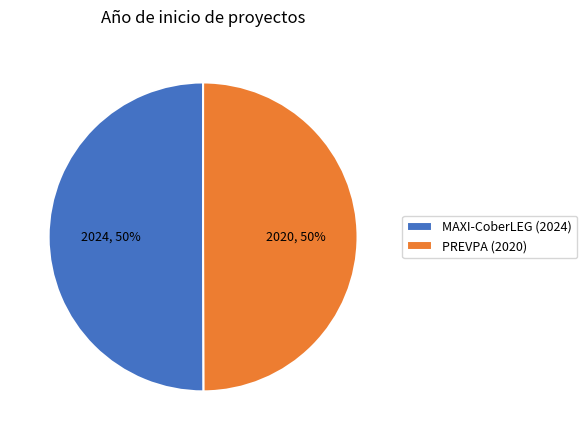

To the nearest percent, what is the average slice percentage?

50%